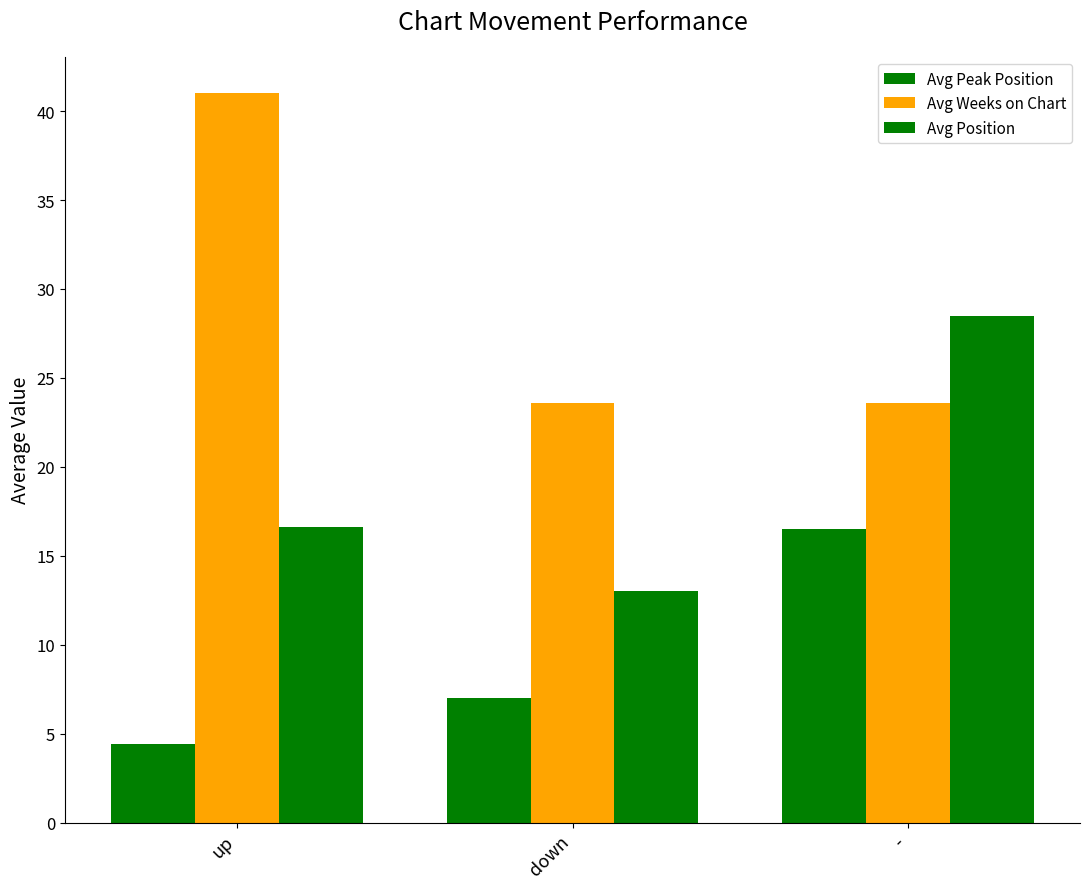

Reading left to right, extract all data points from this chart.

Avg Peak Position: up=4.4	down=7.0	-=16.5
Avg Weeks on Chart: up=41.0	down=23.6	-=23.6
Avg Position: up=16.6	down=13.0	-=28.5